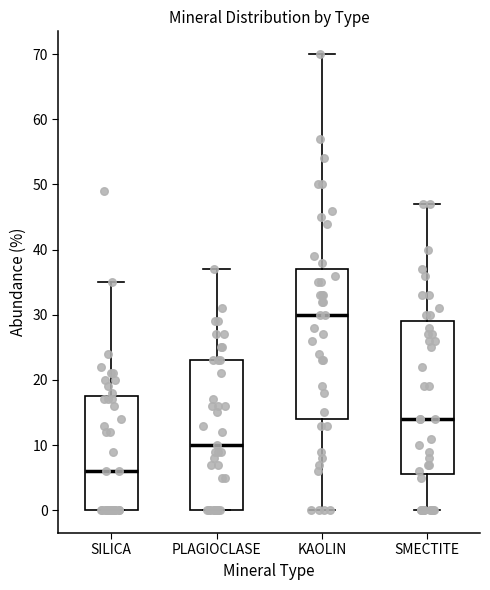

Reading left to right, read every box against the y-axis: the position of its median line, the range the box covers, and the ends of its whiskers. The values are not printed on the chart, so give them approximately, as read against the axis.

SILICA: median 6, box 0 to 18, whiskers 0 to 35
PLAGIOCLASE: median 10, box 0 to 23, whiskers 0 to 37
KAOLIN: median 30, box 14 to 37, whiskers 0 to 70
SMECTITE: median 14, box 6 to 29, whiskers 0 to 47